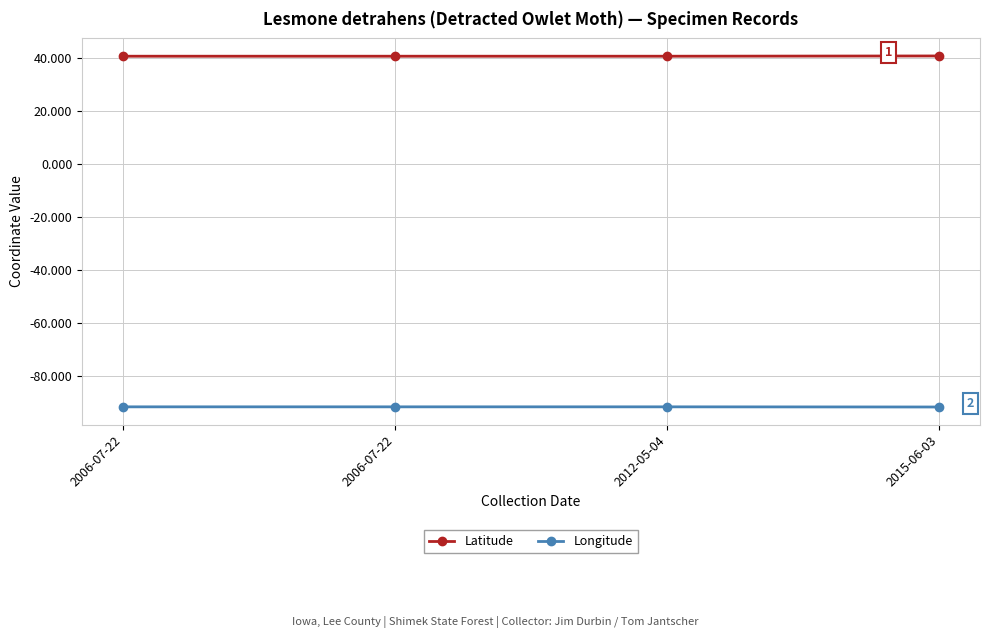

Does the chart have visible grid lines?

Yes